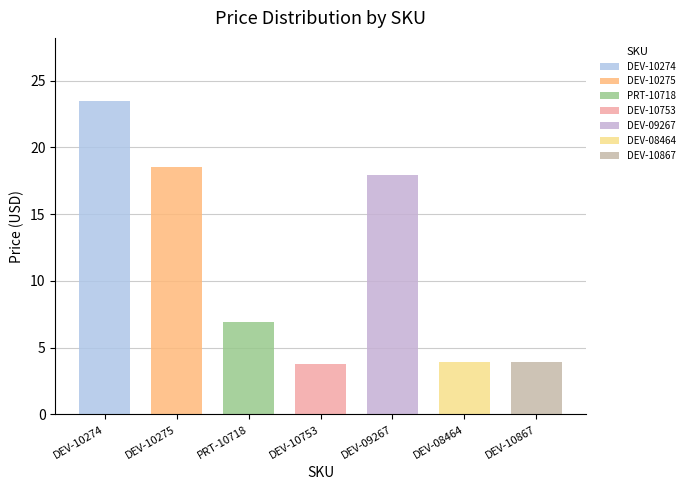

Rank the categories by value from lowest to highest.

DEV-10753, DEV-08464, DEV-10867, PRT-10718, DEV-09267, DEV-10275, DEV-10274